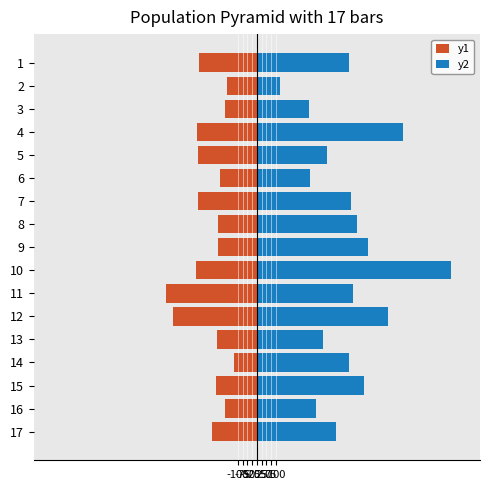

Reading right to left, what are all the values shown in this chart?

y1: -238	-168	-217	-123	-211	-443	-481	-319	-205	-204	-312	-194	-308	-318	-167	-157	-304
y2: 419	311	568	484	349	694	510	1024	587	526	496	281	371	770	276	124	485